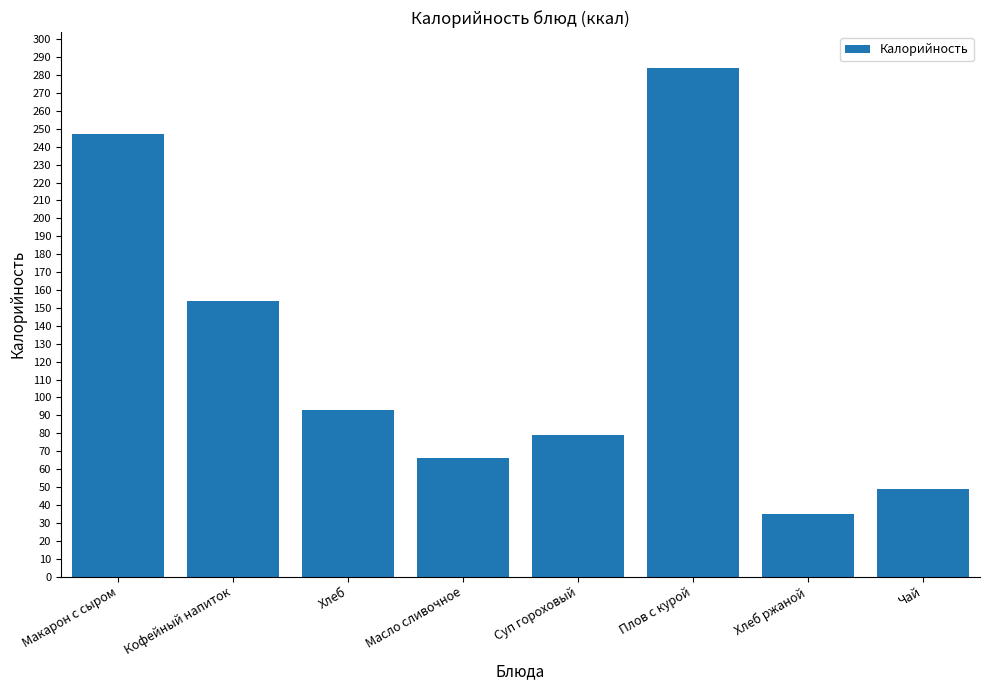

Reading right to left, list all the values displayed in this chart.

Чай=48.6	Хлеб ржаной=35.0	Плов с курой=284.0	Суп гороховый=79.0	Масло сливочное=66.0	Хлеб=93.0	Кофейный напиток=154.0	Макарон с сыром=247.0